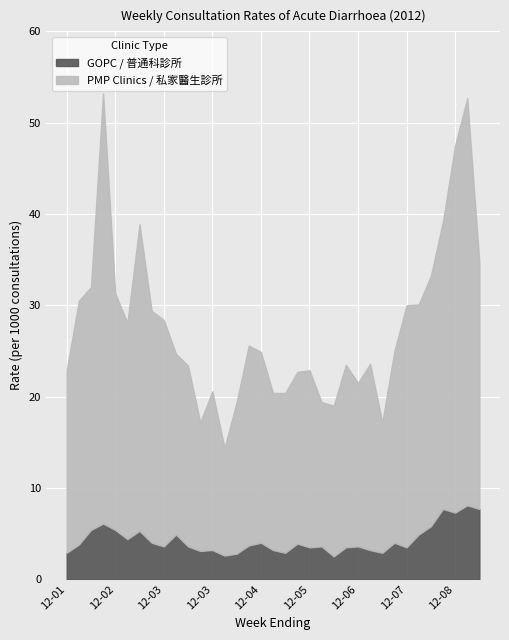

Is the value of PMP Clinics at 2012-07-28 greater than the value of GOPC at 2012-03-24?

Yes